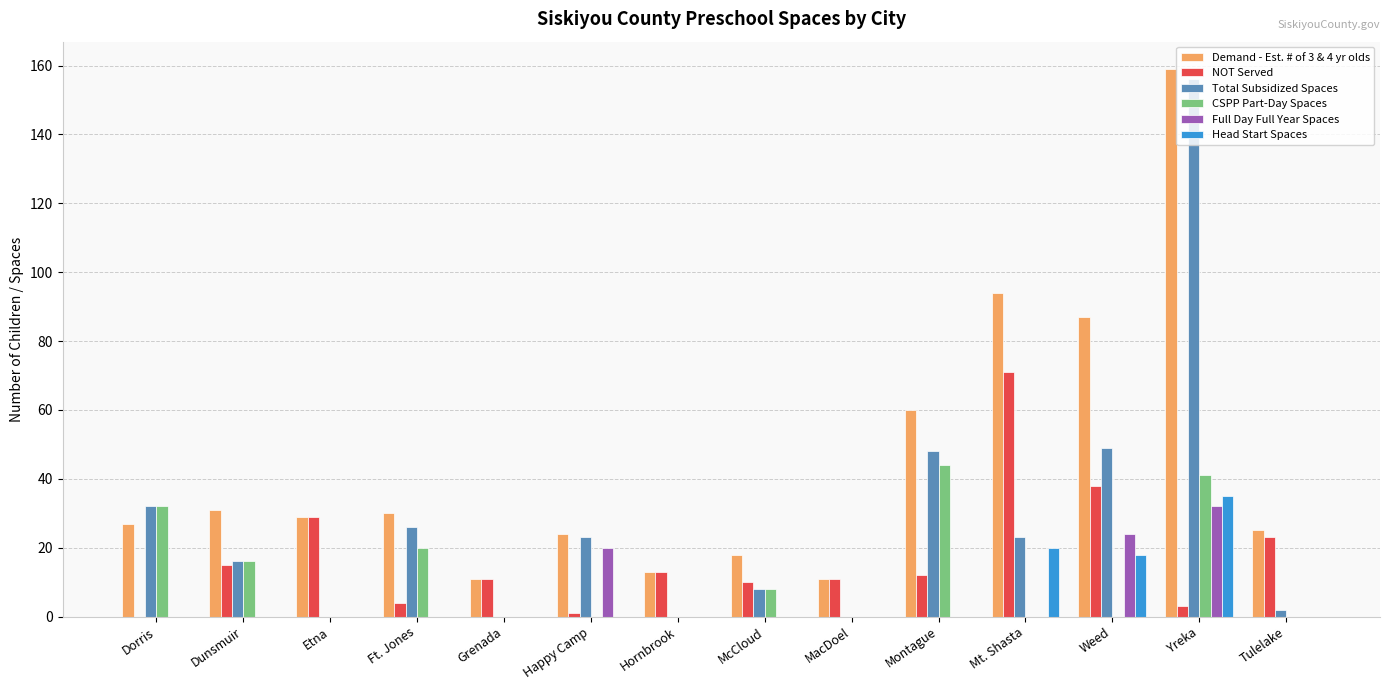

At which category is the sum across all series the highest?

Yreka